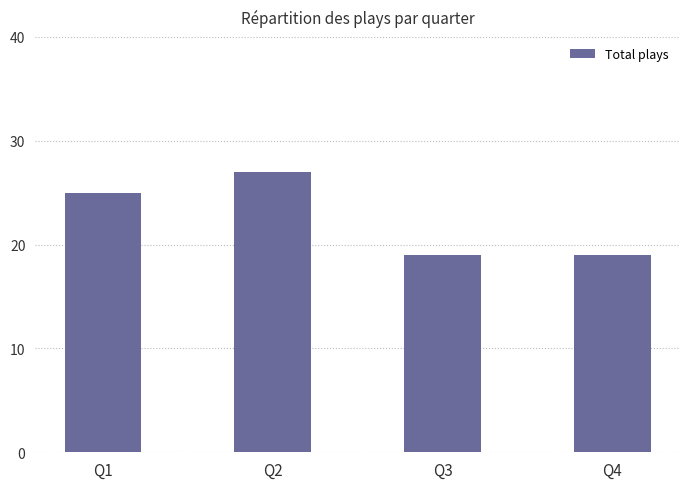

The chart shows a value of 5 at Q1. True or false?

False